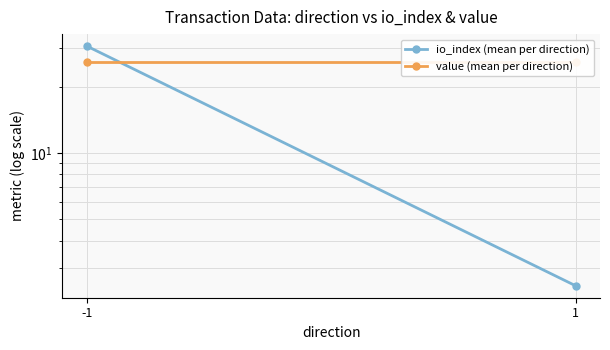

Between -1 and 1, which series saw the biggest shift?

io_index (mean per direction)